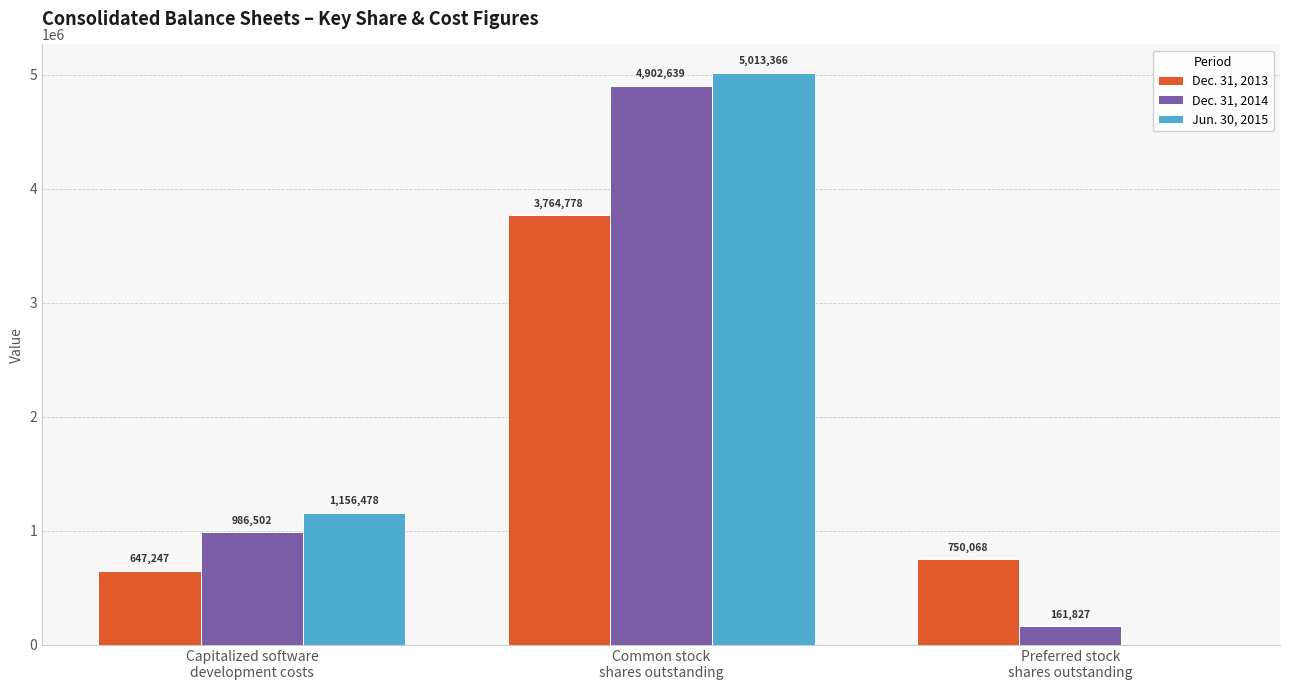

The value of Jun. 30, 2015 at Preferred stock
shares outstanding is -3454978. True or false?

False